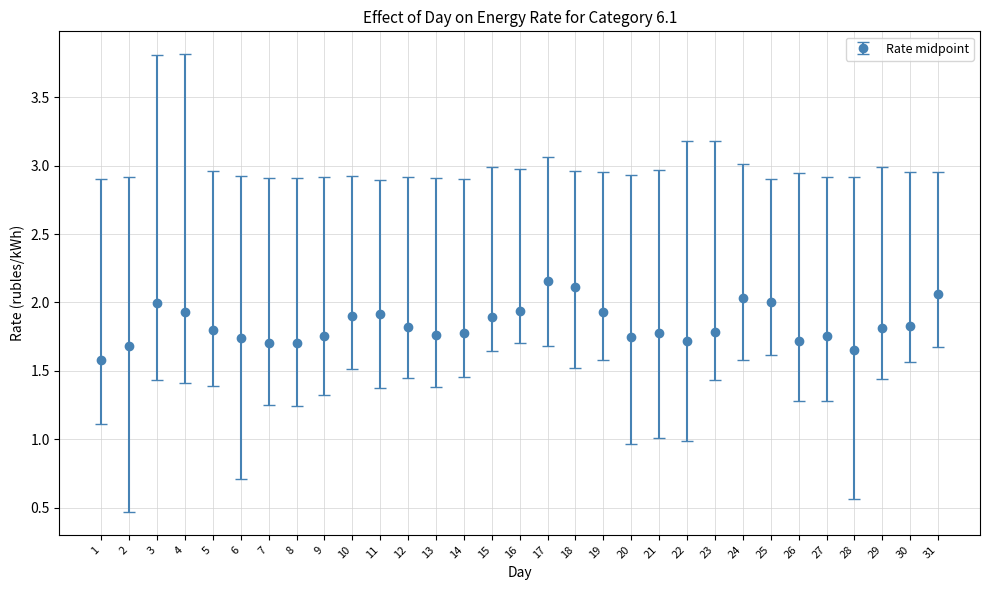

What is the ratio of the value at 17 to the value at 4?

1.1